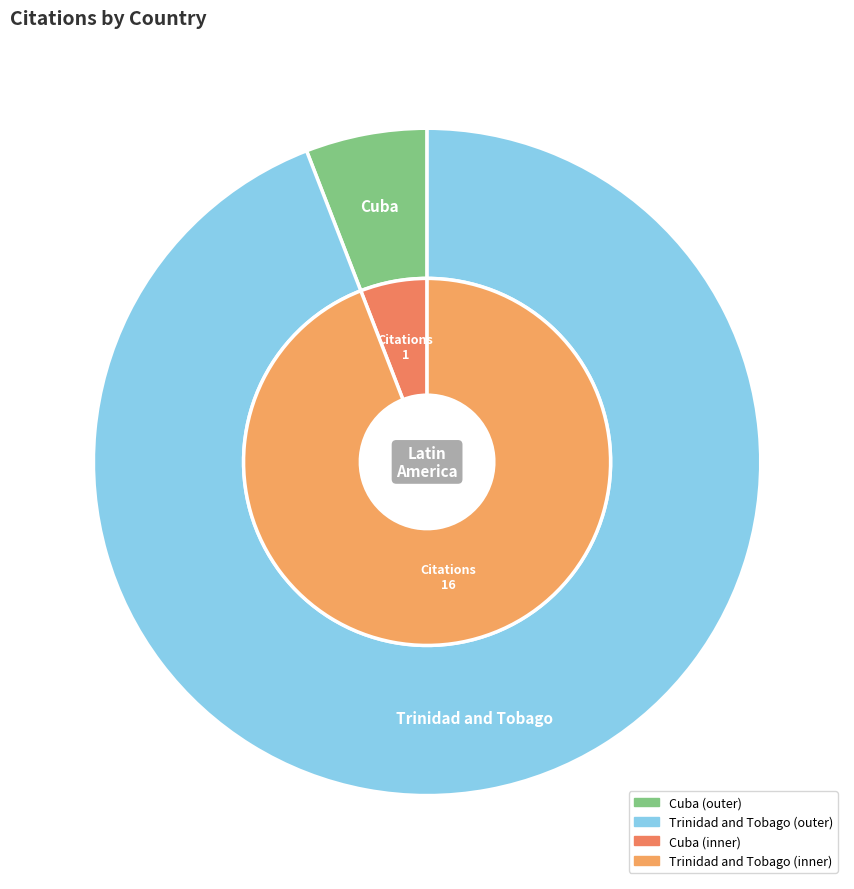

To the nearest percent, what is the combined percentage of Cuba and Trinidad and Tobago?

100%